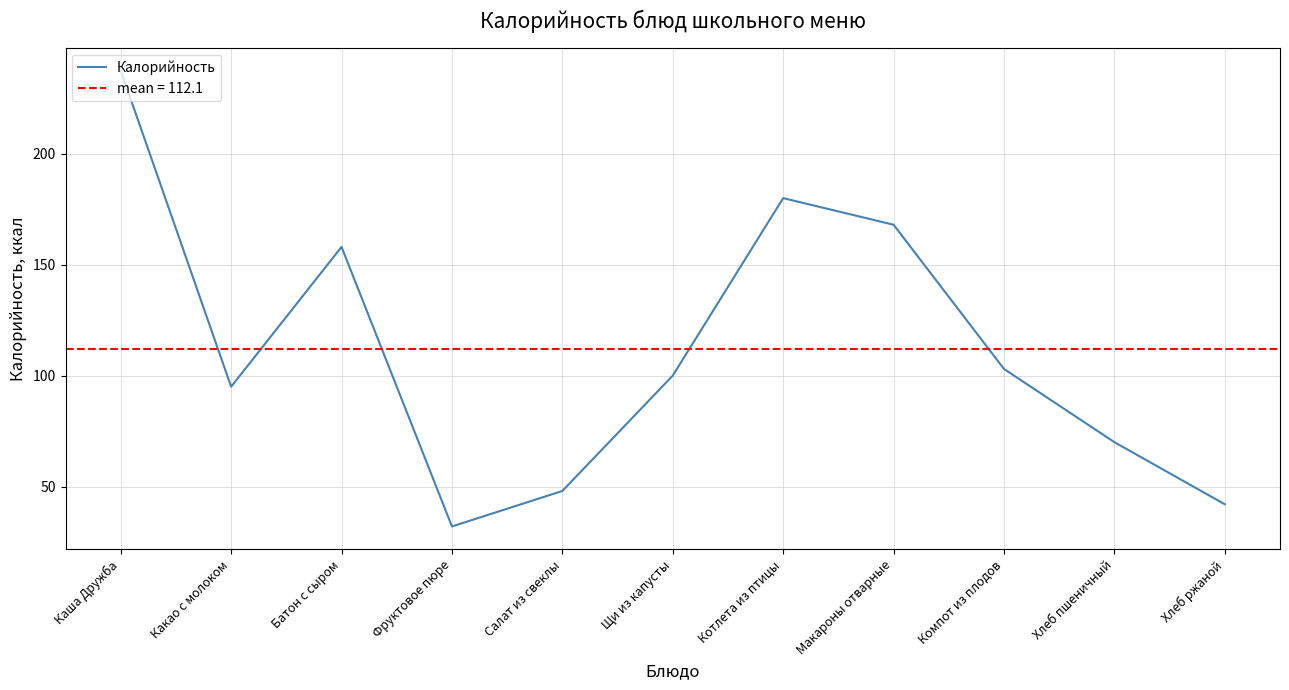

How many interior local valleys (lower than both neighbors) does the data have?

2